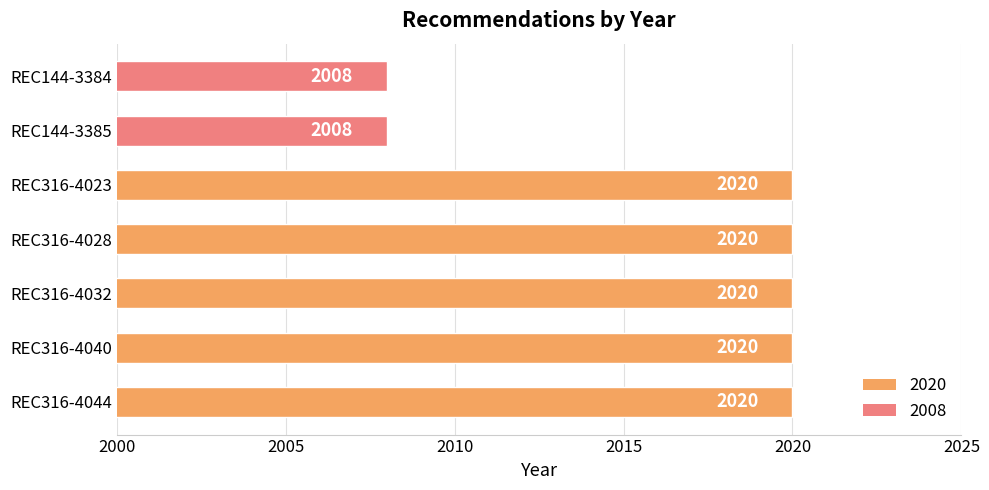

What is the ratio of the value at REC144-3385 to the value at REC316-4040?

1.0